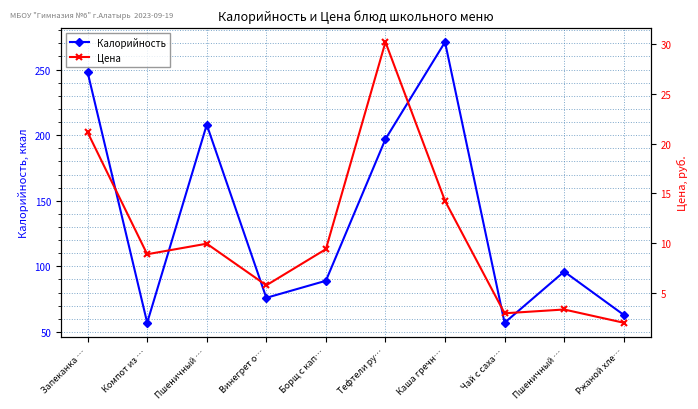

Reading left to right, list all the values displayed in this chart.

Калорийность: 248.0	57.0	208.0	76.0	89.0	197.0	271.0	57.0	96.0	63.0
Цена: 21.1	8.9	10.0	5.8	9.4	30.2	14.3	3.0	3.4	2.0